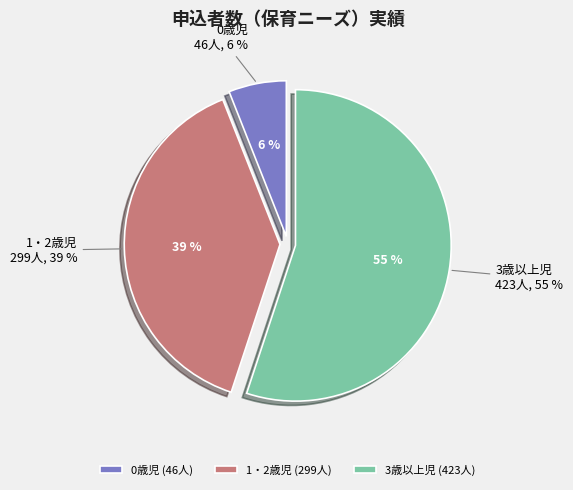

Combined, do 0歳児 and 3歳以上児 account for over 50%?

Yes